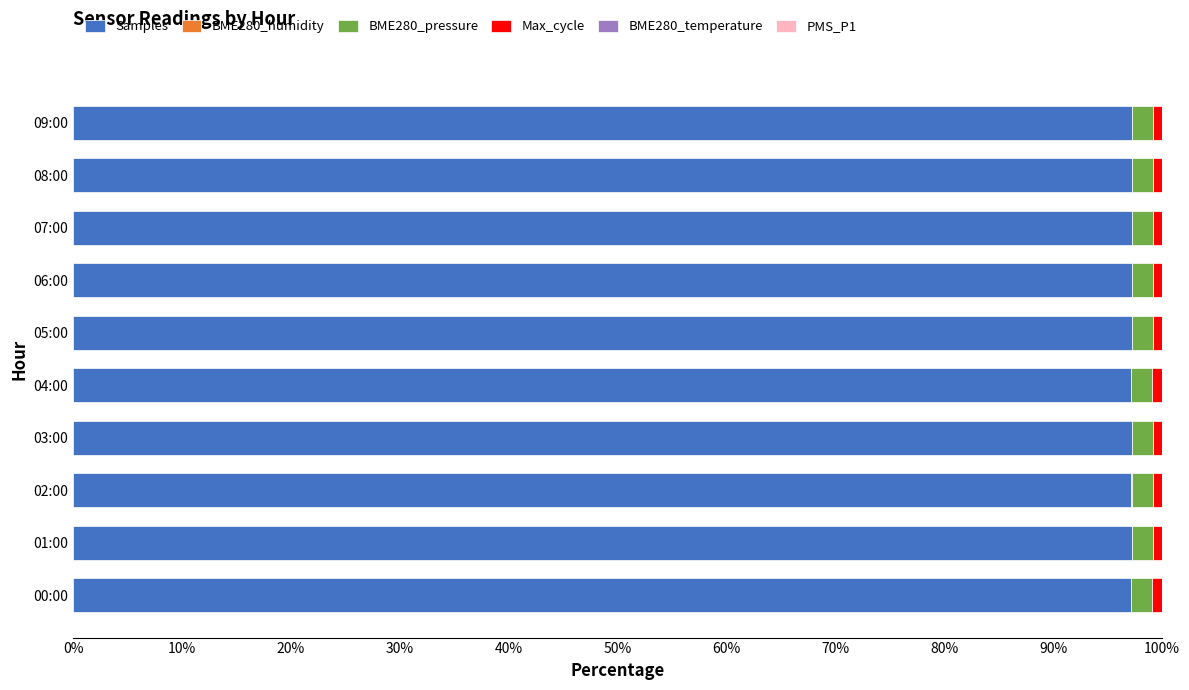

The value of Samples at 06:00 is 60.7. True or false?

False